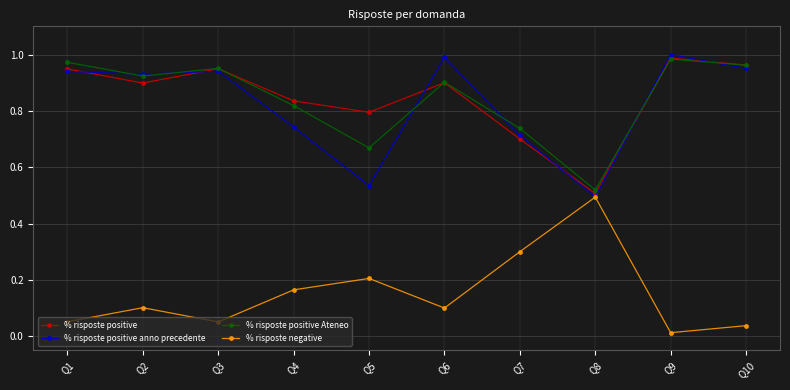

The % risposte positive anno precedente series shows 1.0 at Q10. True or false?

True